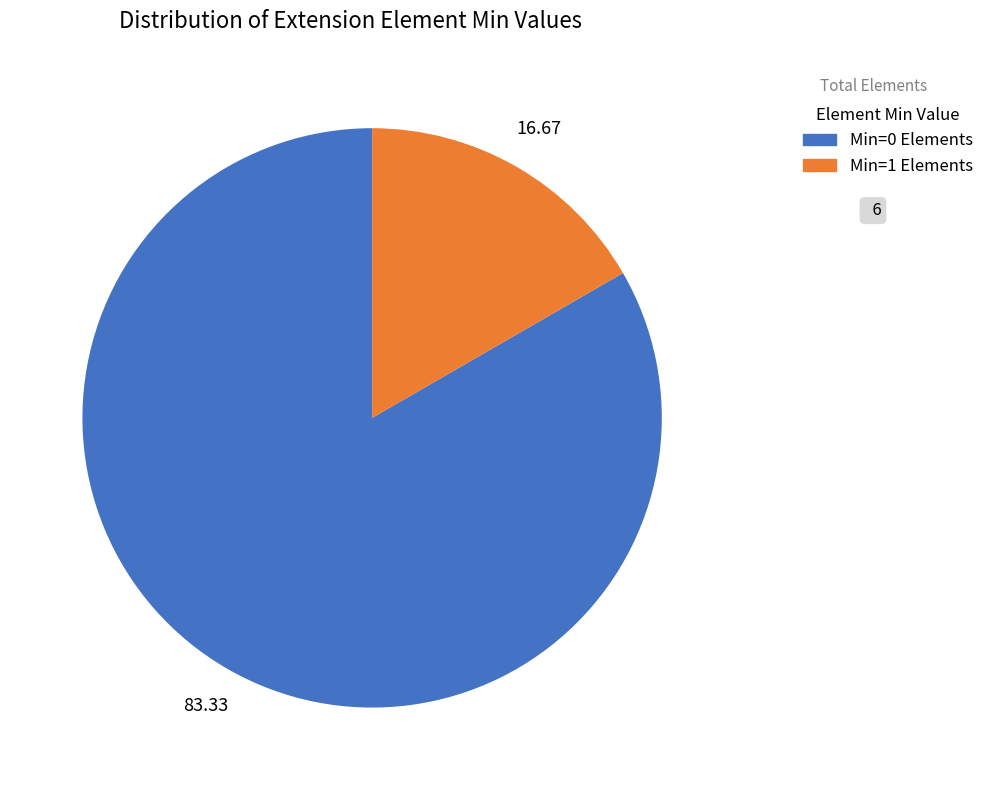

Is there any slice that represents more than half of the pie?

Yes